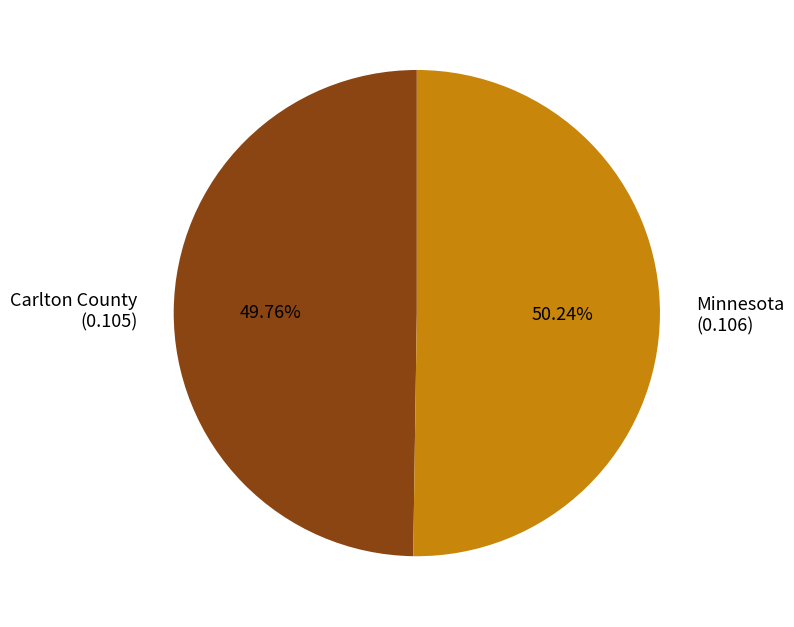

To the nearest percent, what is the combined percentage of Carlton County and Minnesota?

100%